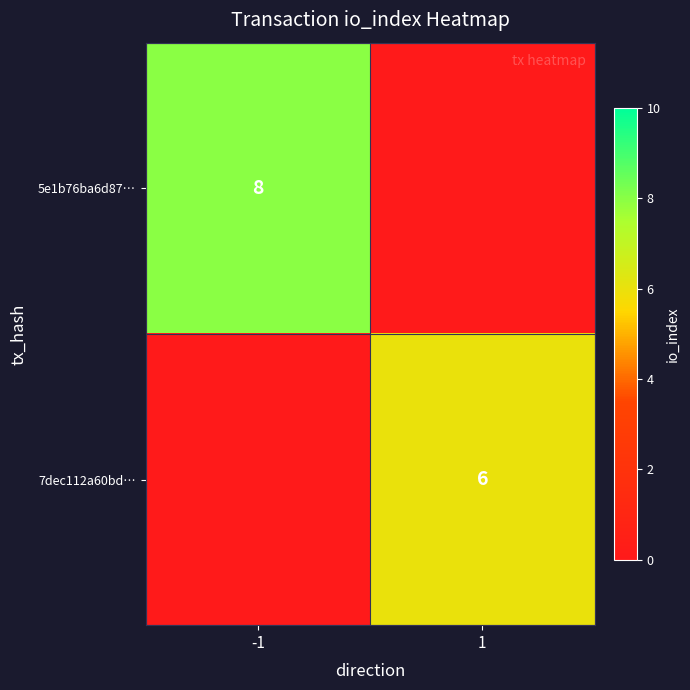

At which category does the chart reach its minimum across all series?

1